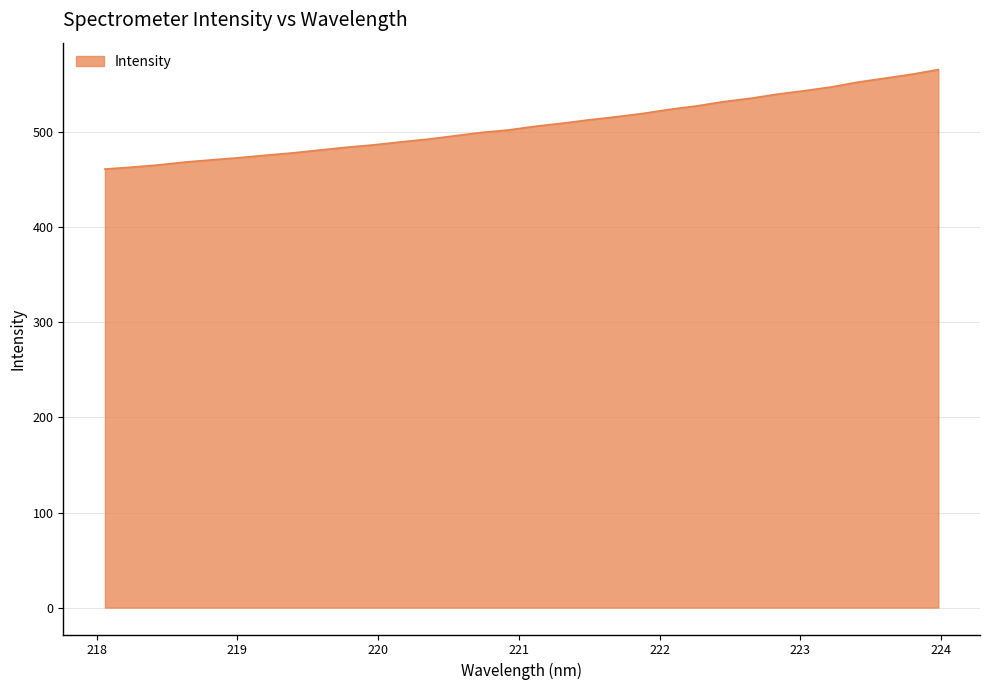

What is the maximum value shown in the chart?

566.0